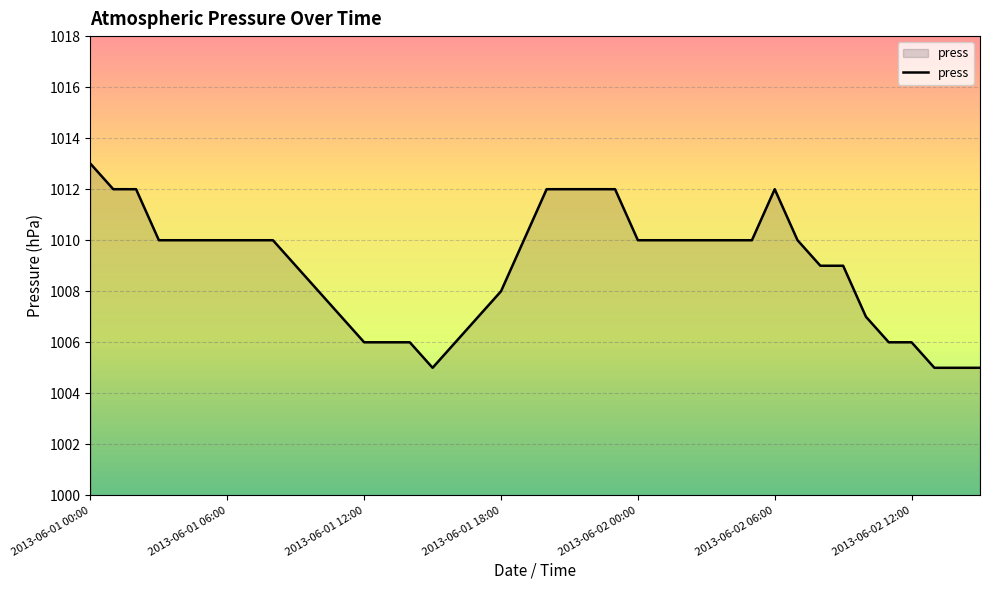

What is the minimum value shown in the chart?

1005